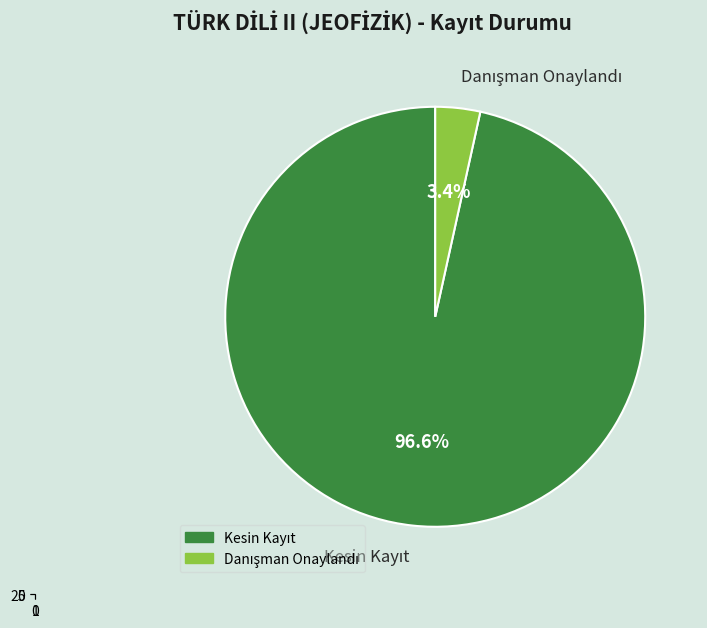

Between Kesin Kayıt and Danışman Onaylandı, which is larger?

Kesin Kayıt